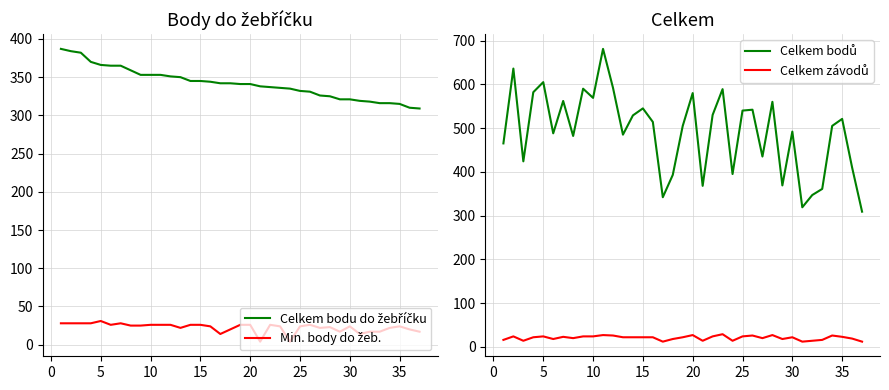

Is this an area chart (filled region under the line)?

No